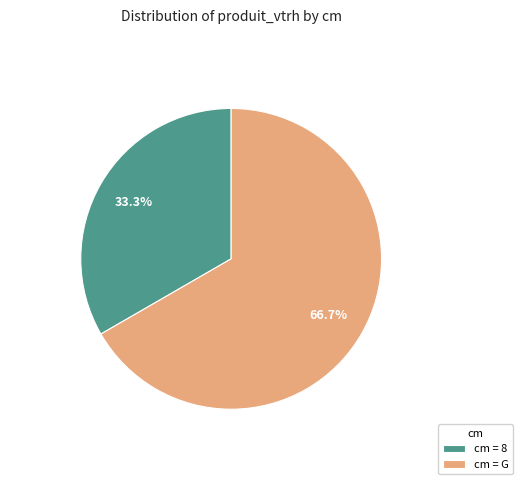

What is the ratio of the value at cm = G to the value at cm = 8?

2.0